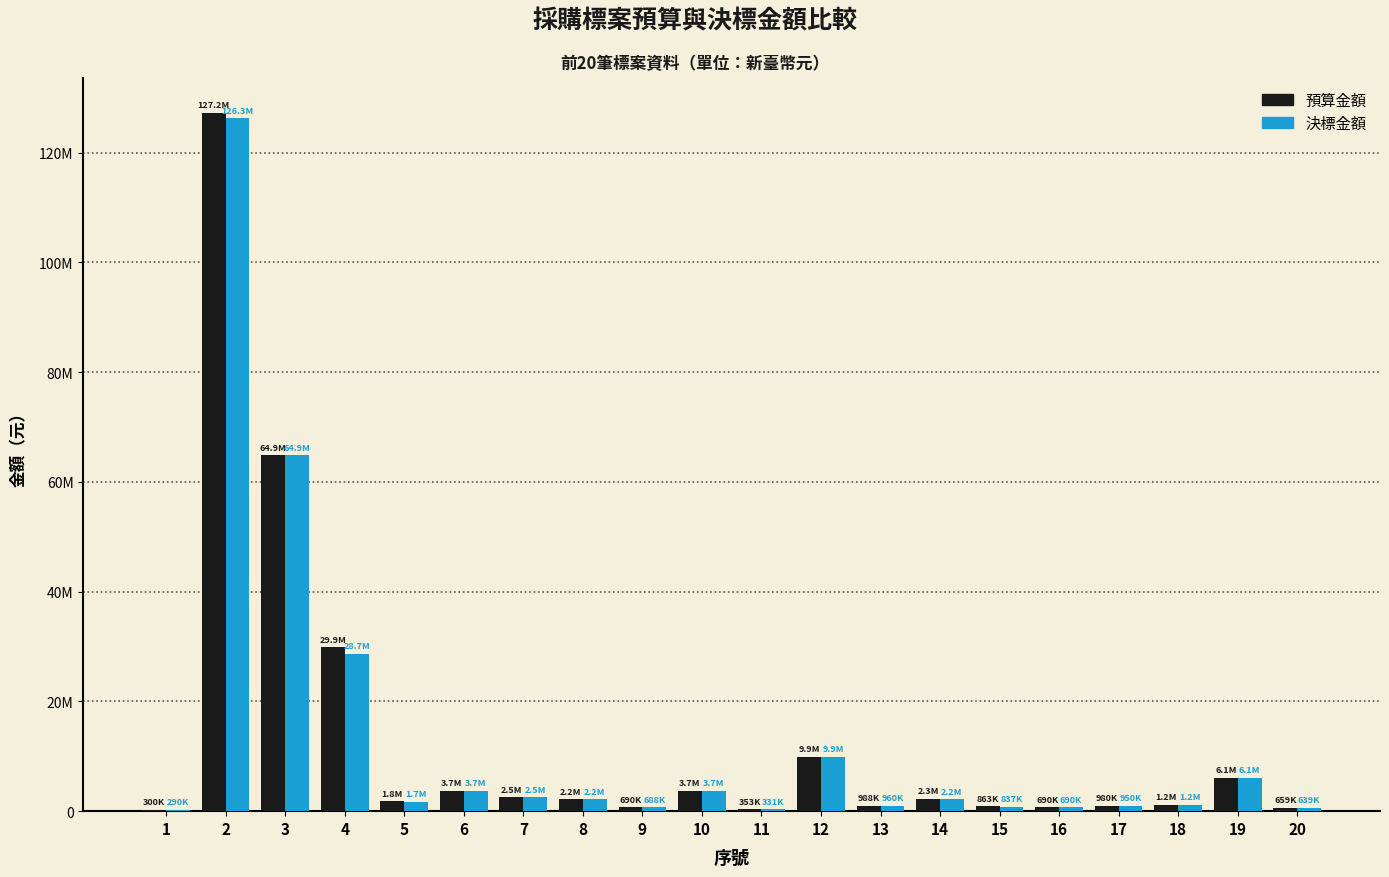

Does the chart contain stacked bars?

No